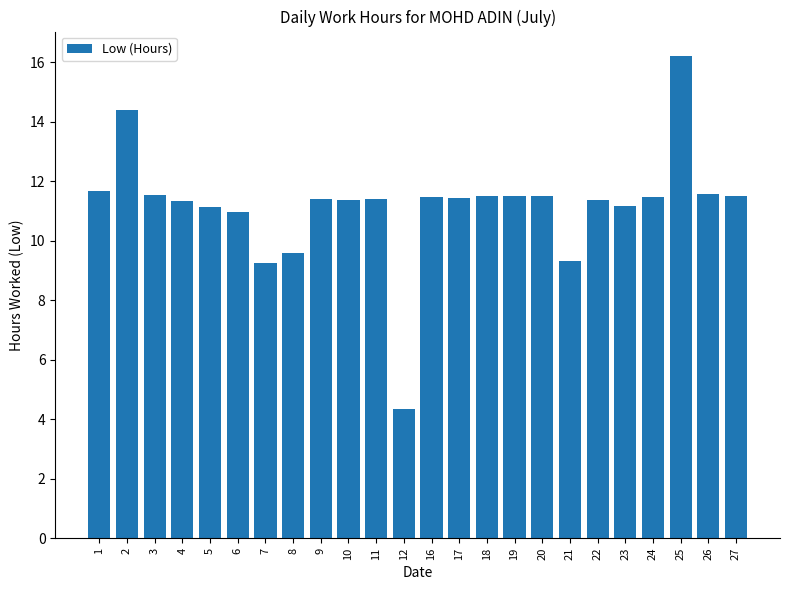

Are the bars horizontal?

No